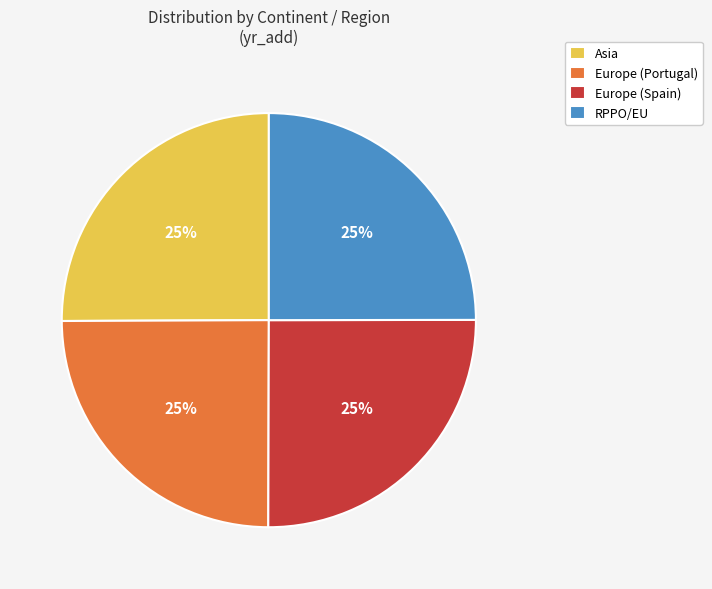

True or false: RPPO/EU accounts for 12% of the total.

False